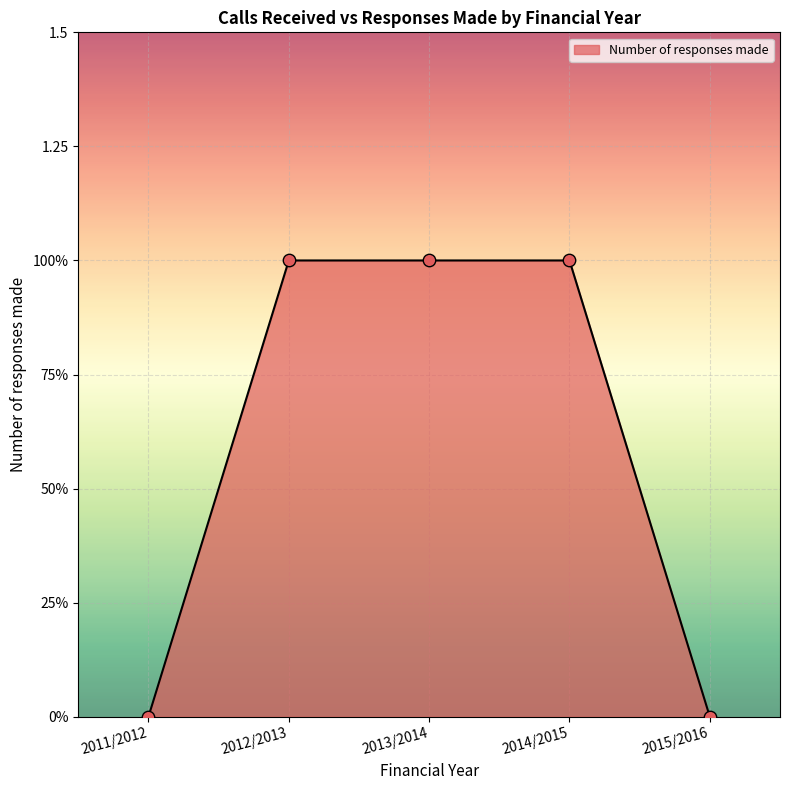

Between 2014/2015 and 2013/2014, which is larger?

2014/2015